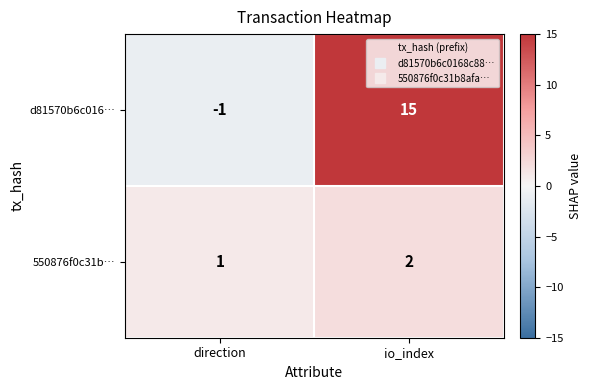

Where is 550876f0c31b… nearest to the value 1?

direction